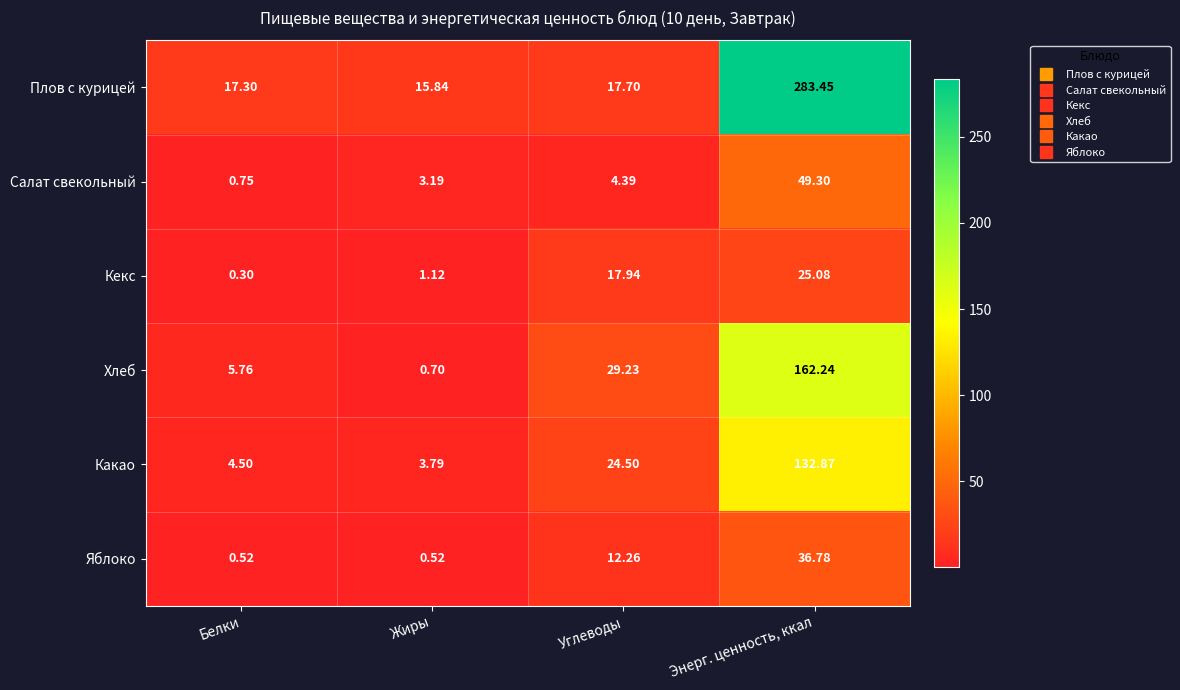

Which series changed the most between Жиры and Углеводы?

Хлеб